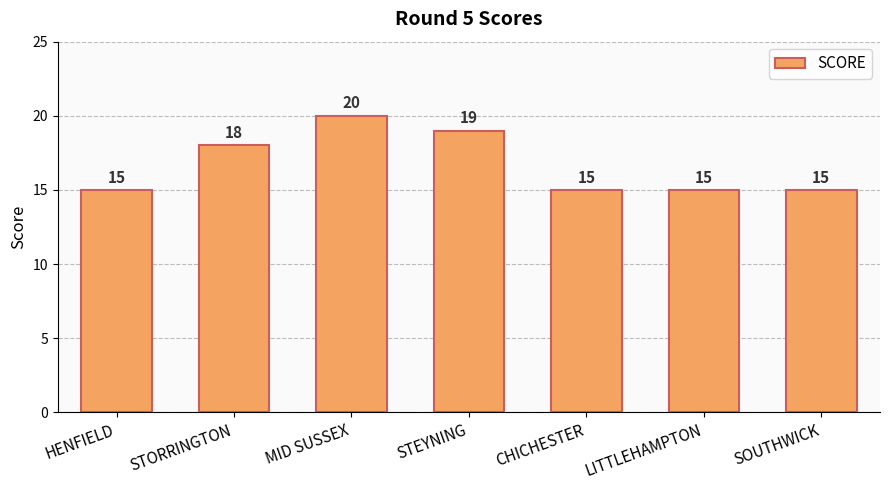

Reading right to left, extract all data points from this chart.

15	15	15	19	20	18	15